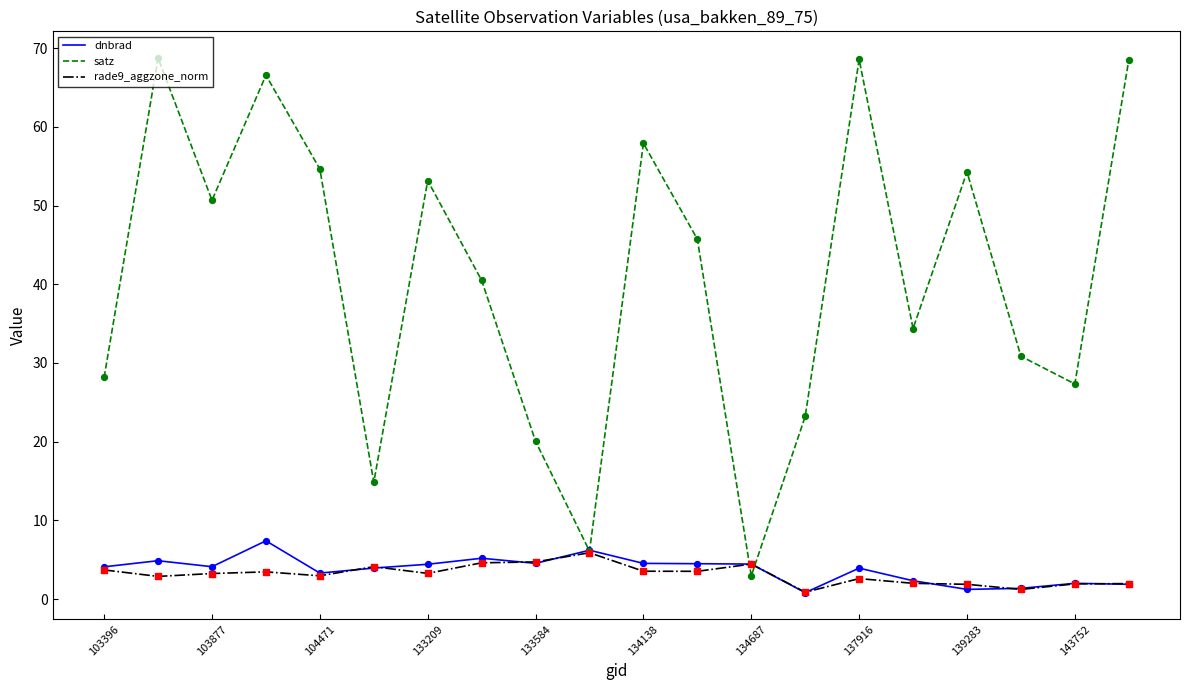

Which series has the largest total across all categories?

satz